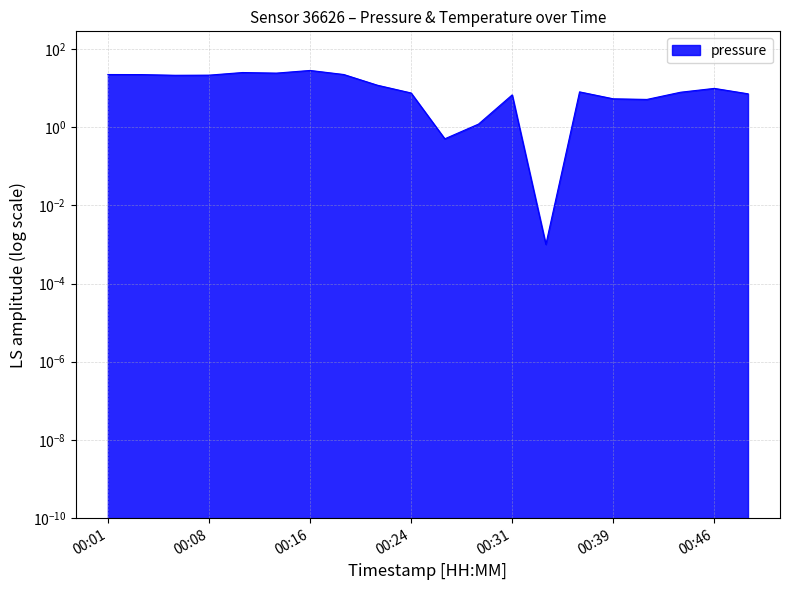

List the labels in order of value, largest first.

00:16, 00:11, 00:14, 00:19, 00:01, 00:03, 00:08, 00:06, 00:21, 00:46, 00:36, 00:44, 00:24, 00:49, 00:31, 00:39, 00:41, 00:29, 00:26, 00:34